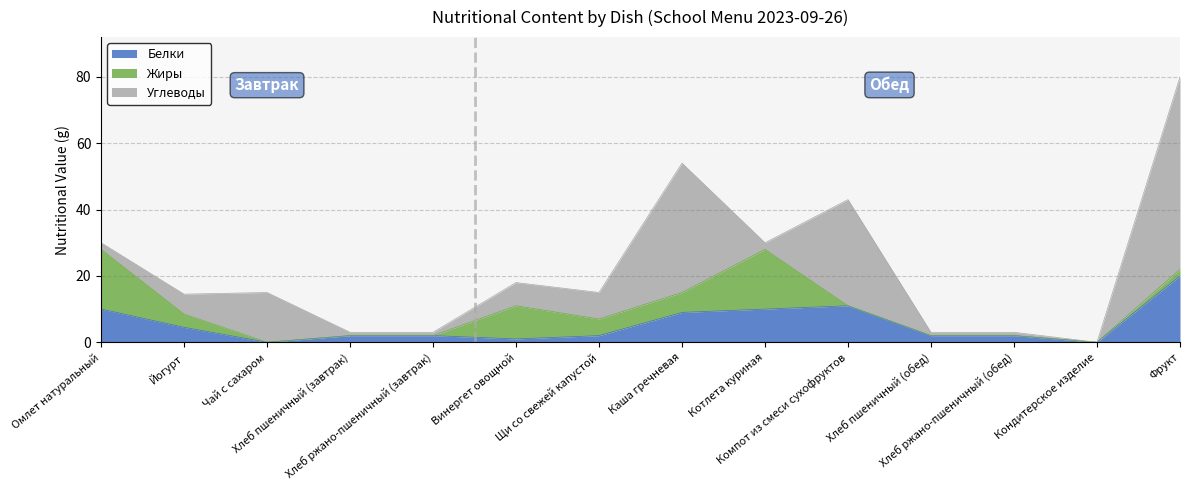

How many interior local valleys does the Жиры series have?

1